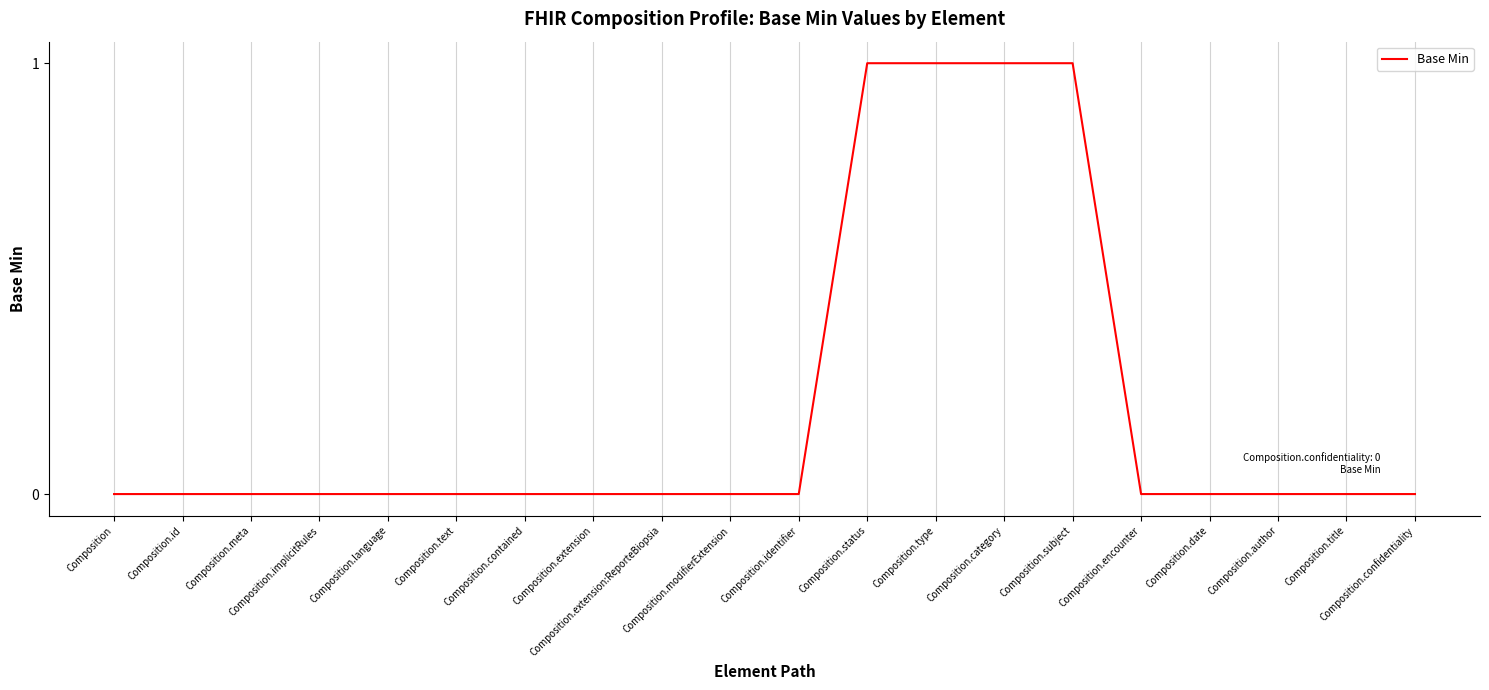

What is the sum of the values at Composition.language and Composition.type?

1